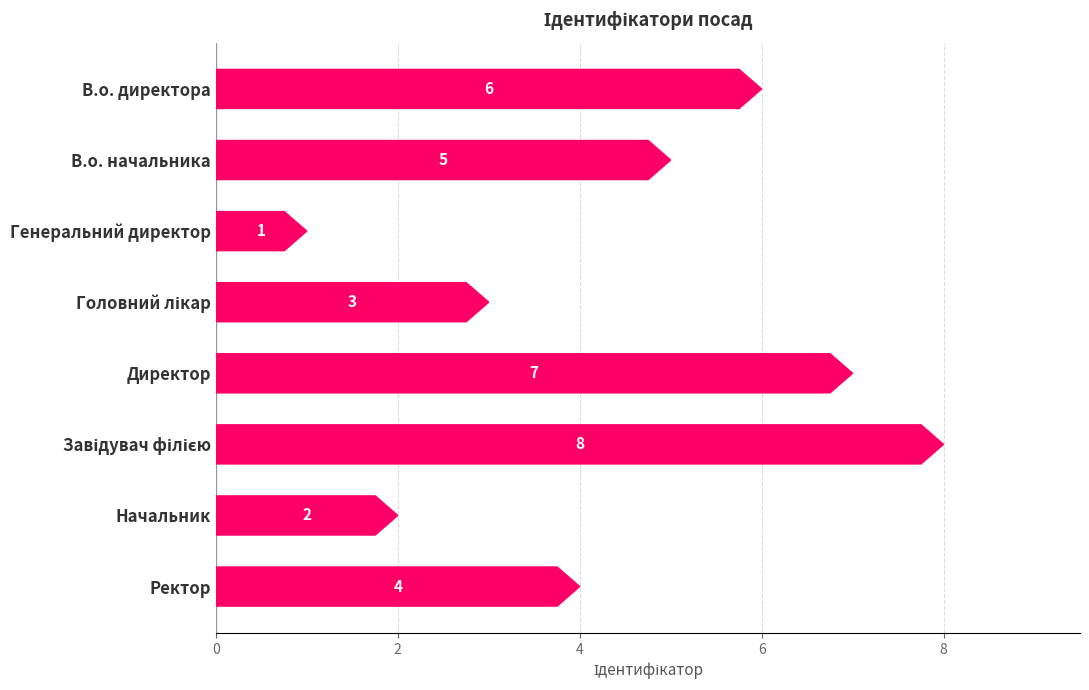

The chart shows a value of 9 at В.о. директора. True or false?

False